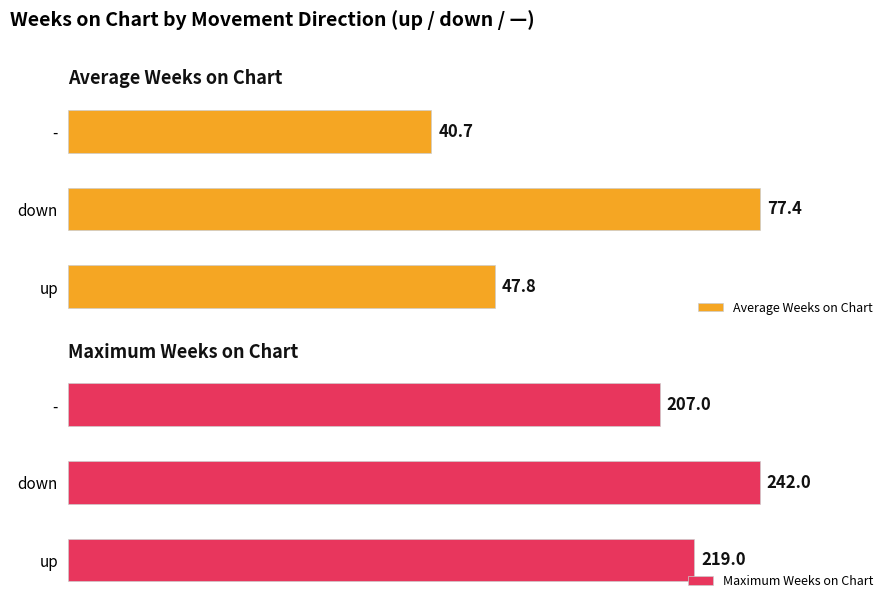

Which category has the lowest value in the Maximum Weeks on Chart series?

-